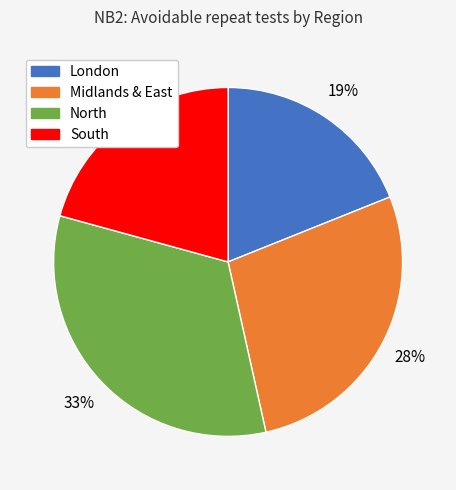

To the nearest percent, what is the combined percentage of Midlands & East and London?

47%